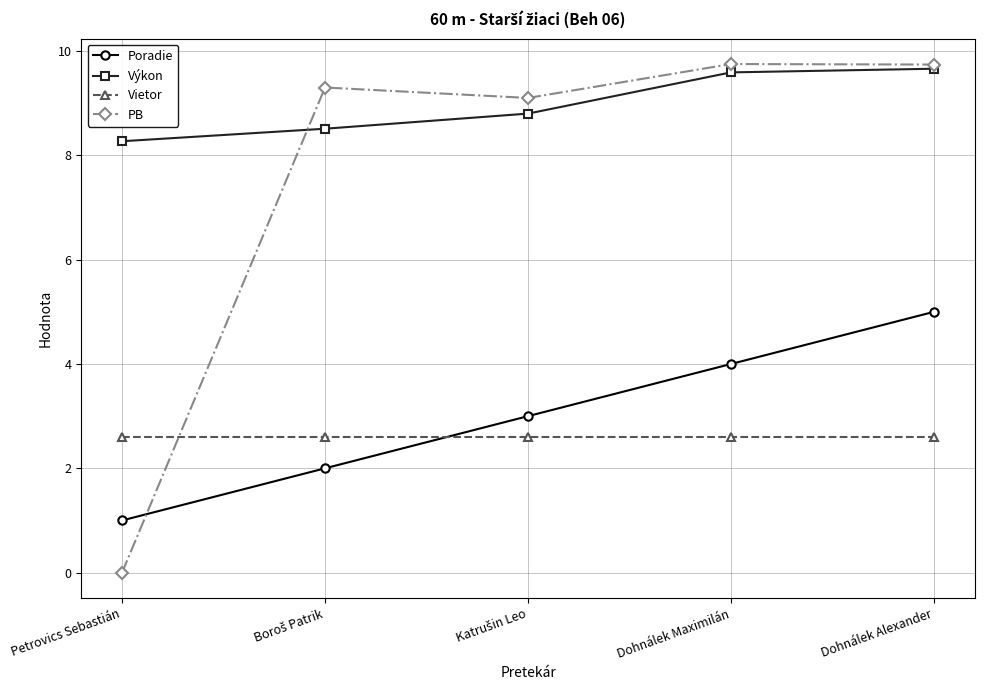

What is the spread (max minus min) of values at Petrovics Sebastián?

8.3